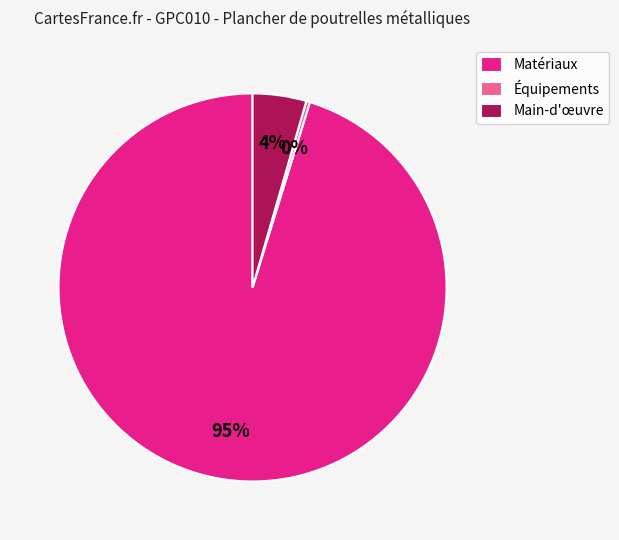

Does Équipements account for over 50% of the chart?

No